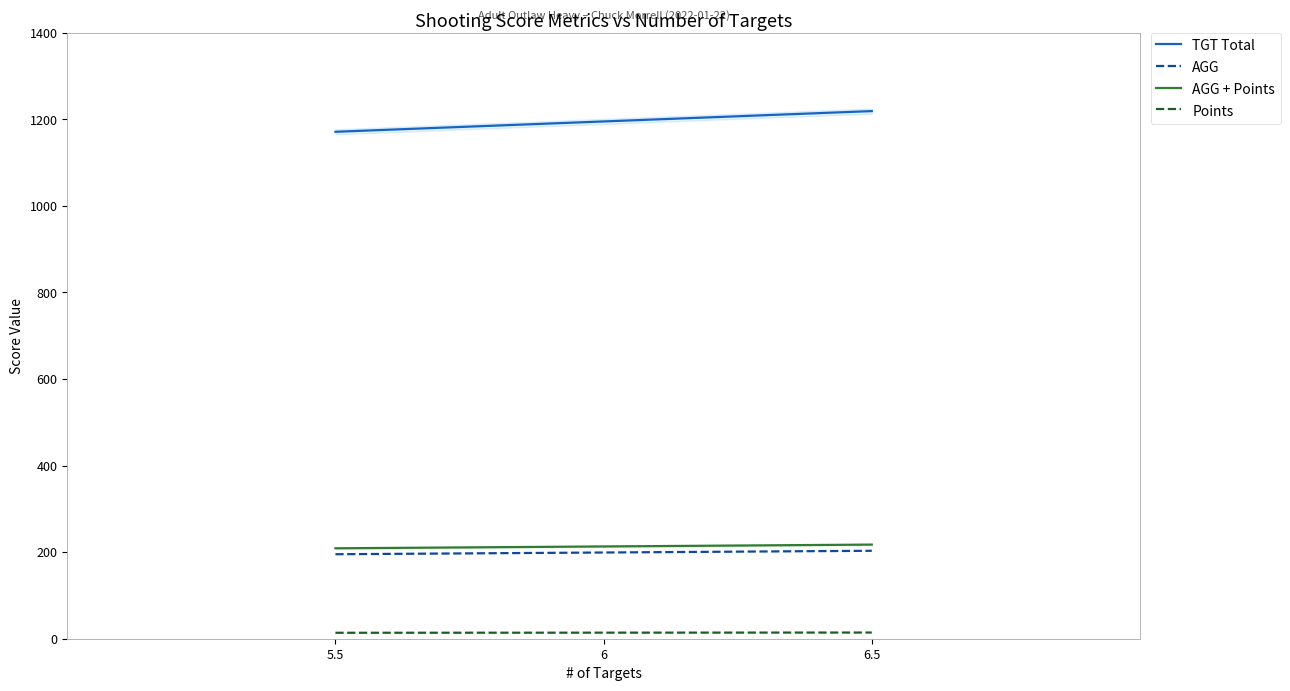

Does the chart display data point markers on the line(s)?

No